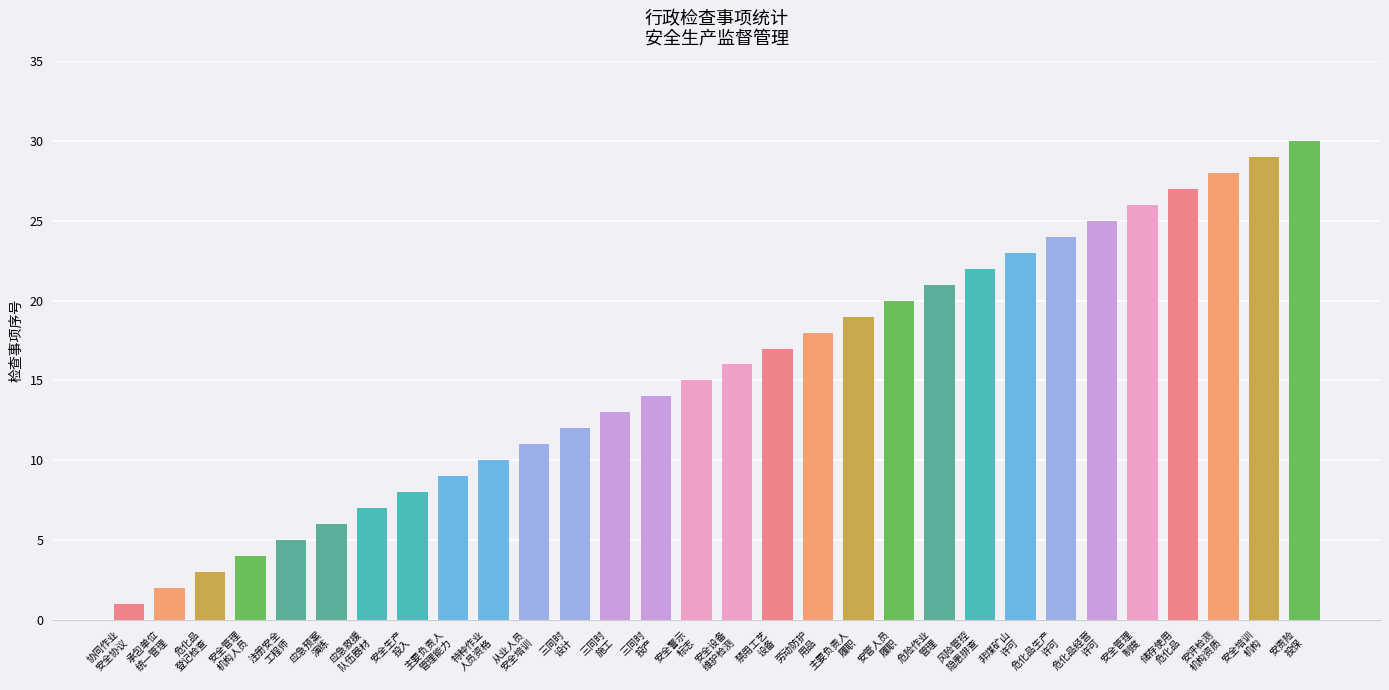

Reading left to right, transcribe all the data shown in this chart.

协同作业
安全协议=1	承包单位
统一管理=2	危化品
登记检查=3	安全管理
机构人员=4	注册安全
工程师=5	应急预案
演练=6	应急救援
队伍器材=7	安全生产
投入=8	主要负责人
管理能力=9	特种作业
人员资格=10	从业人员
安全培训=11	三同时
设计=12	三同时
施工=13	三同时
投产=14	安全警示
标志=15	安全设备
维护检测=16	禁用工艺
设备=17	劳动防护
用品=18	主要负责人
履职=19	安管人员
履职=20	危险作业
管理=21	风险管控
隐患排查=22	非煤矿山
许可=23	危化品生产
许可=24	危化品经营
许可=25	安全管理
制度=26	储存使用
危化品=27	安评检测
机构资质=28	安全培训
机构=29	安责险
投保=30